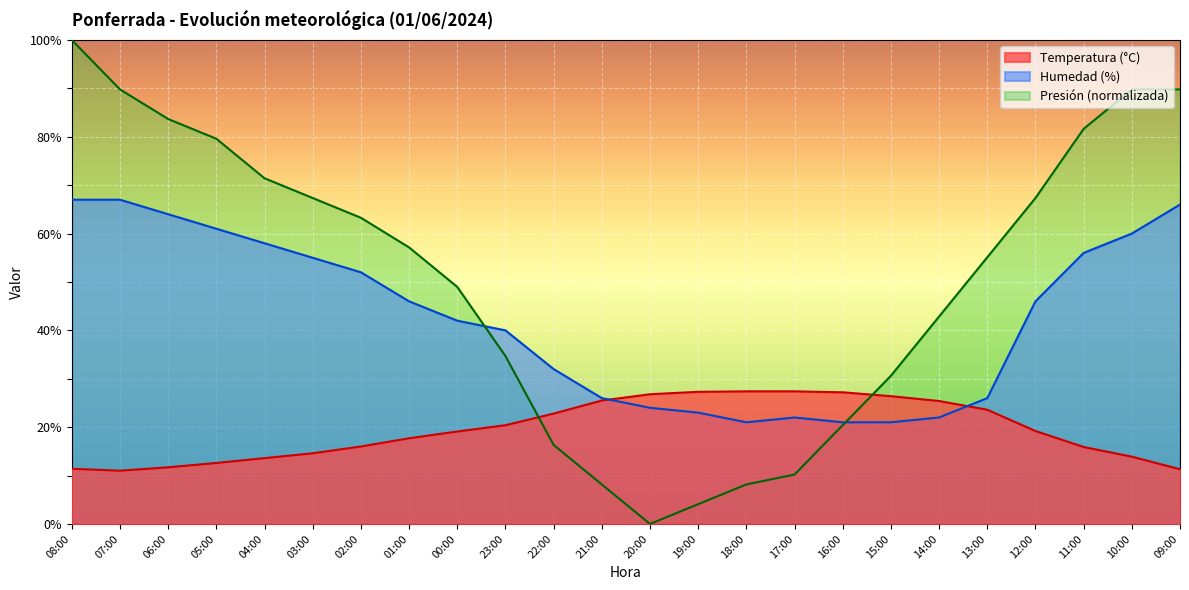

What is the label of the 7th point from the right?

15:00